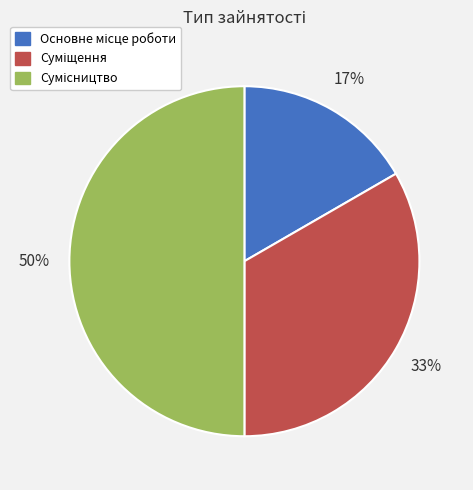

To the nearest percent, what is the difference between the largest and smallest slice percentages?

33%